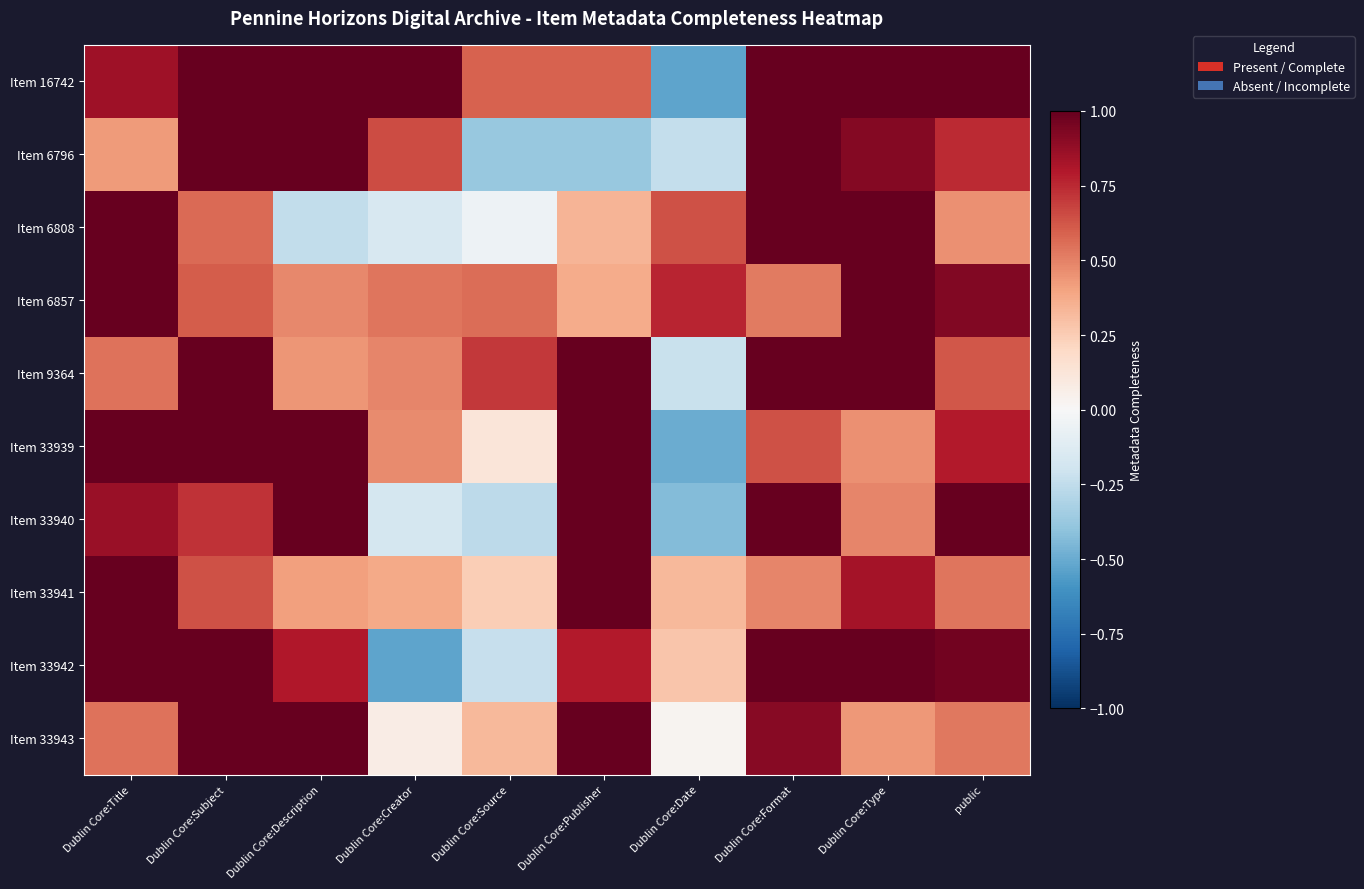

At how many categories does at least one series exceed 0?

10